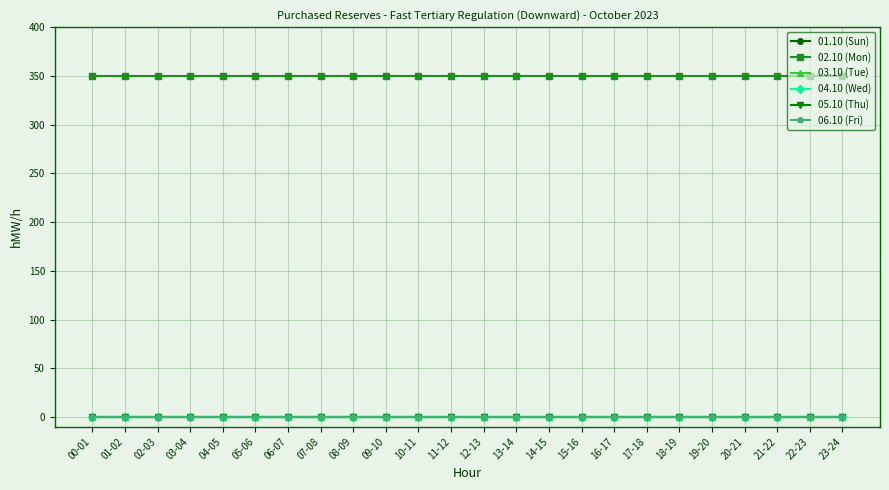

True or false: 01.10 (Sun) and 02.10 (Mon) cross at least once.

False